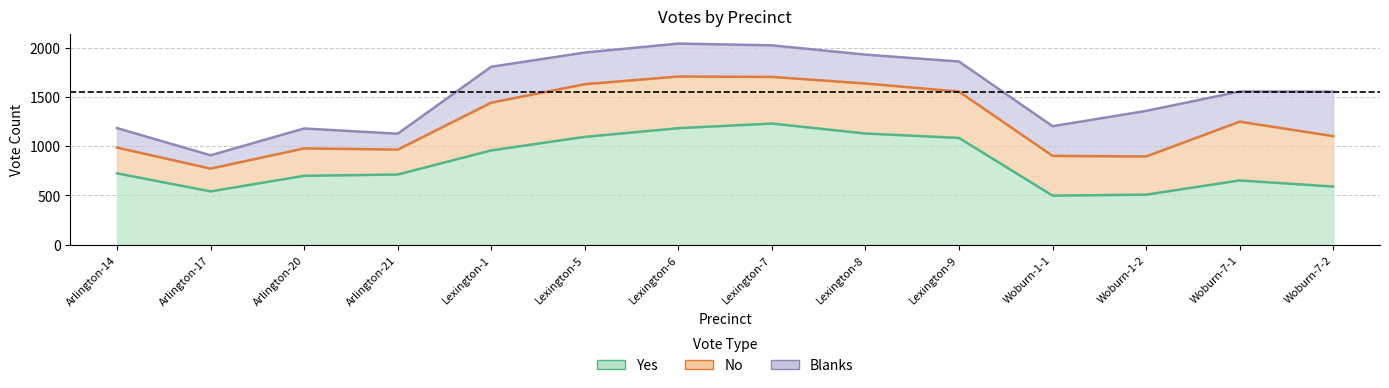

What is the value of the Blanks point at the 10th from the left?

305